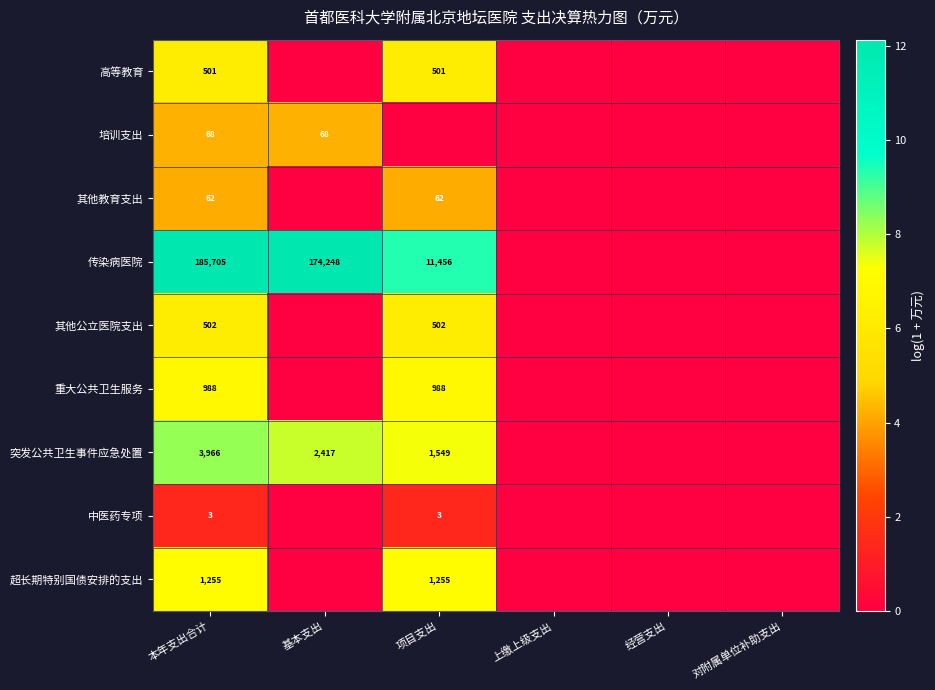

What is the sum of the 突发公共卫生事件应急处置 values at 基本支出 and 本年支出合计?

6383